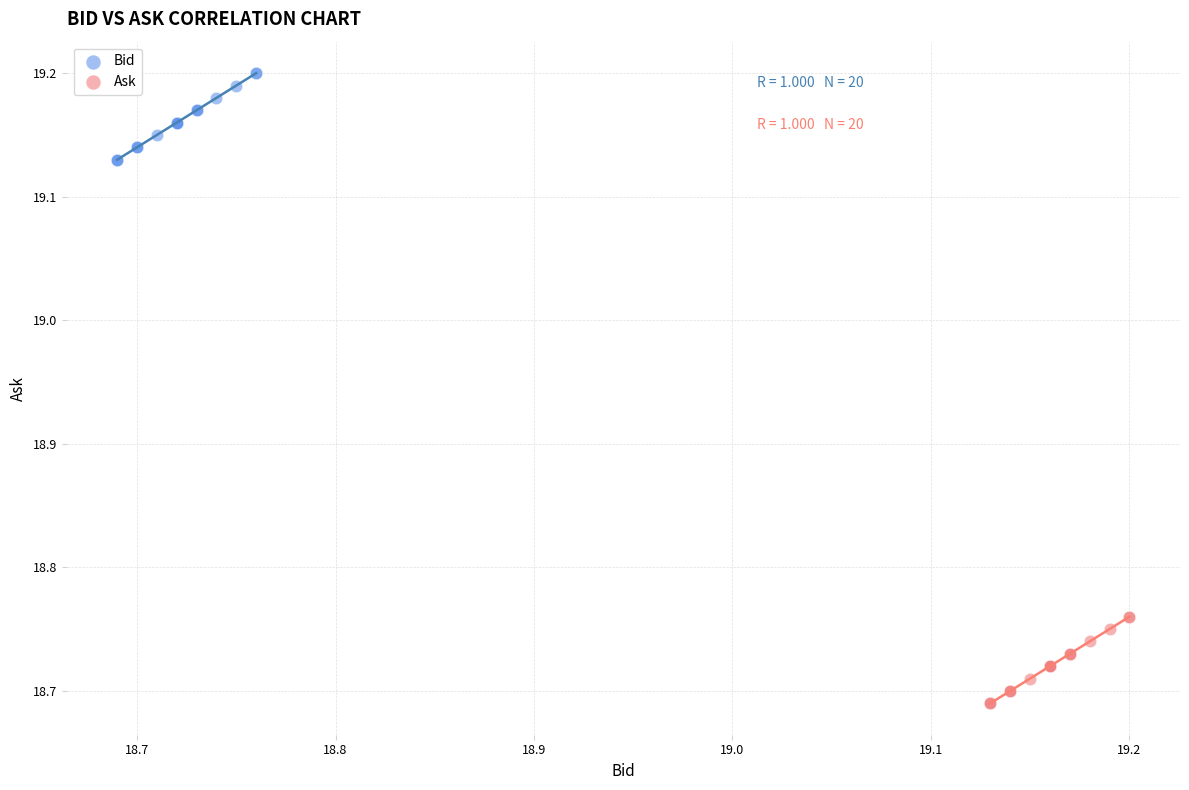

What are all the series names shown in the legend?

Bid, Ask